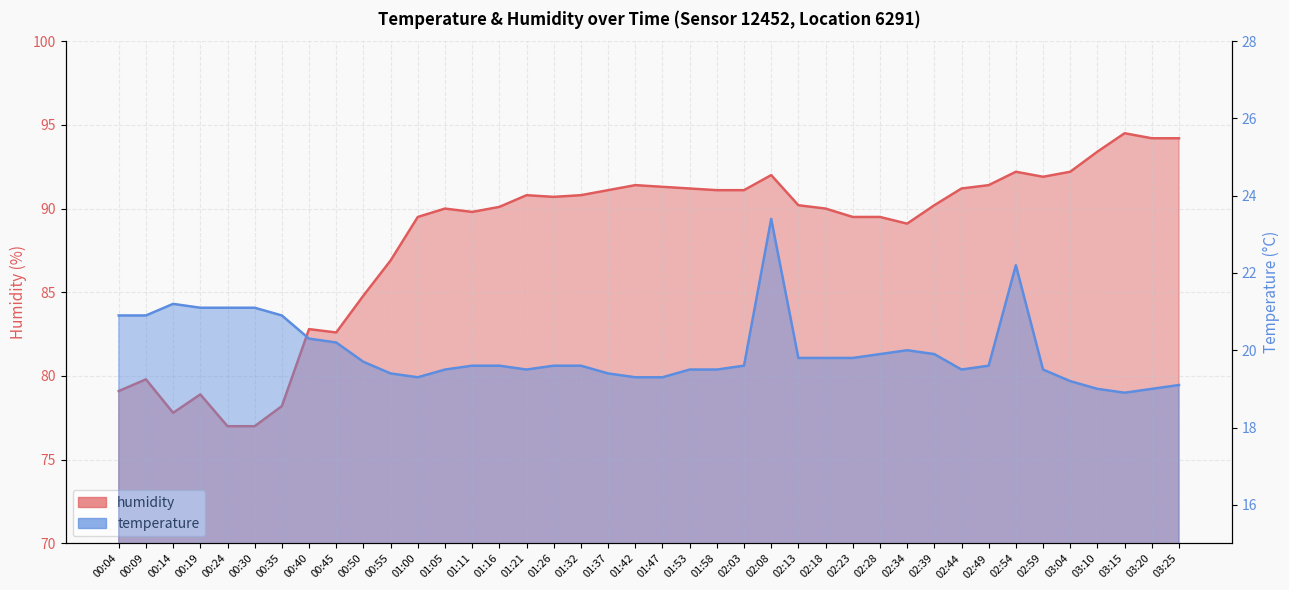

What is the minimum value shown in the chart?

18.9